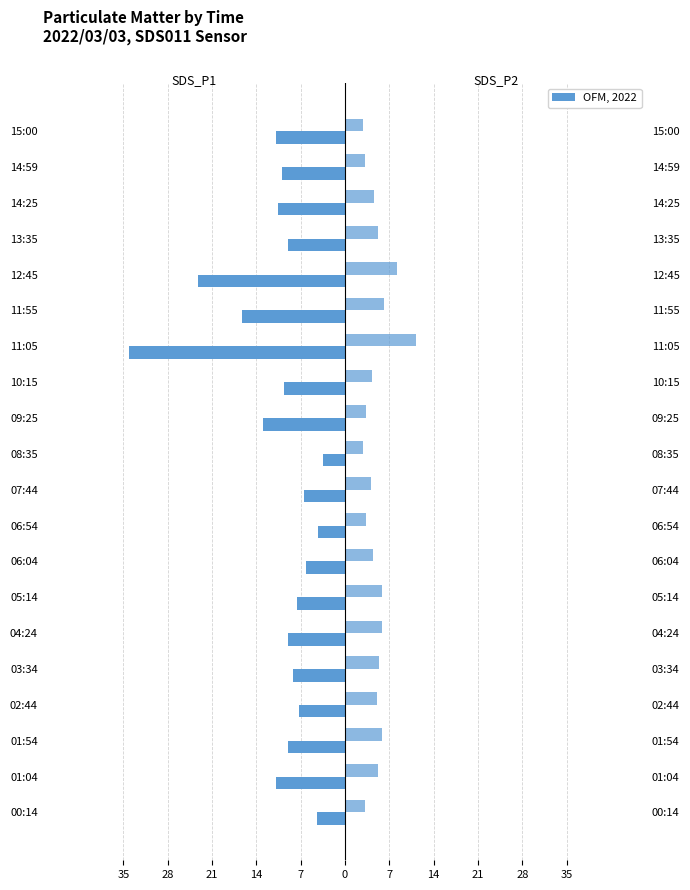

The value of SDS_P1 at 14:59 is -6.6. True or false?

False